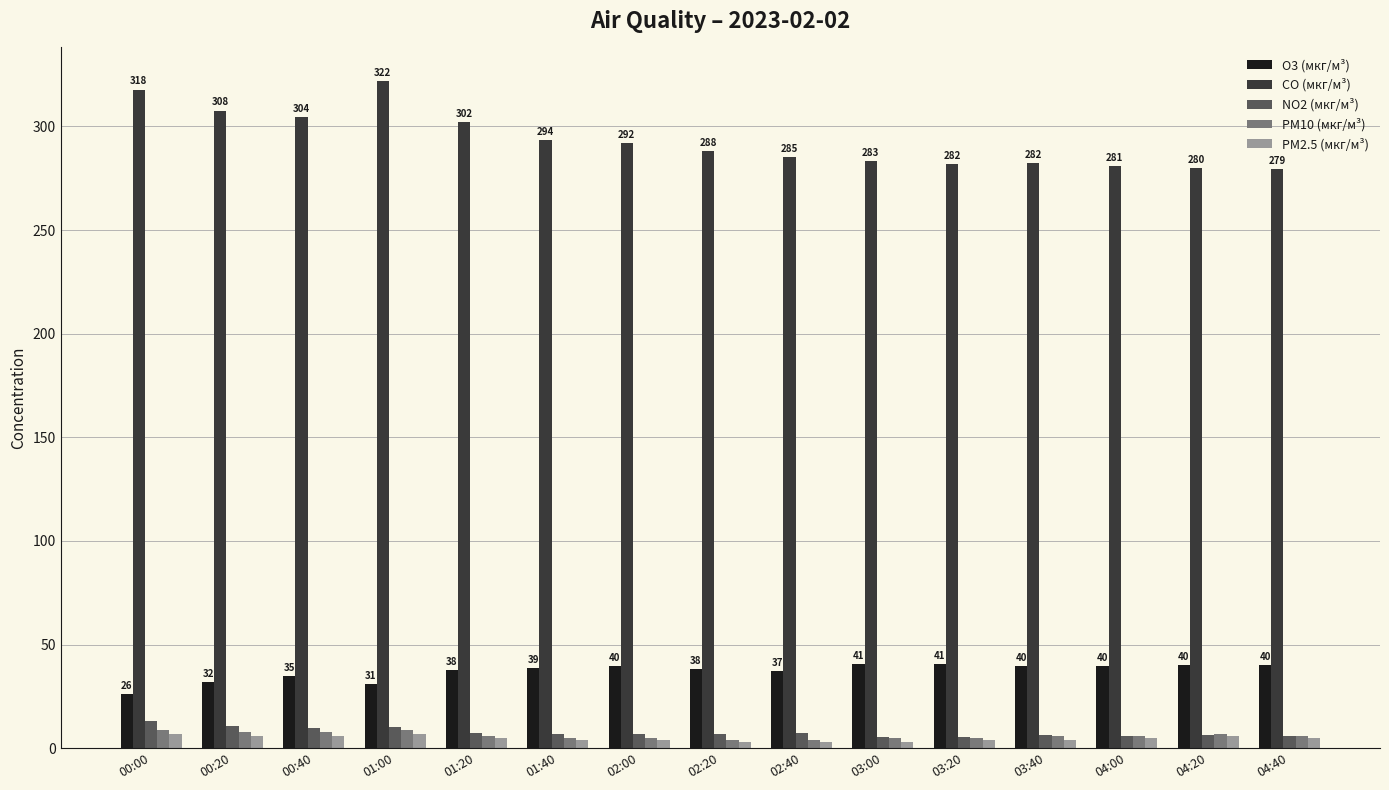

What is the sum of the O3 (мкг/м³) values at 03:20 and 00:00?

66.8